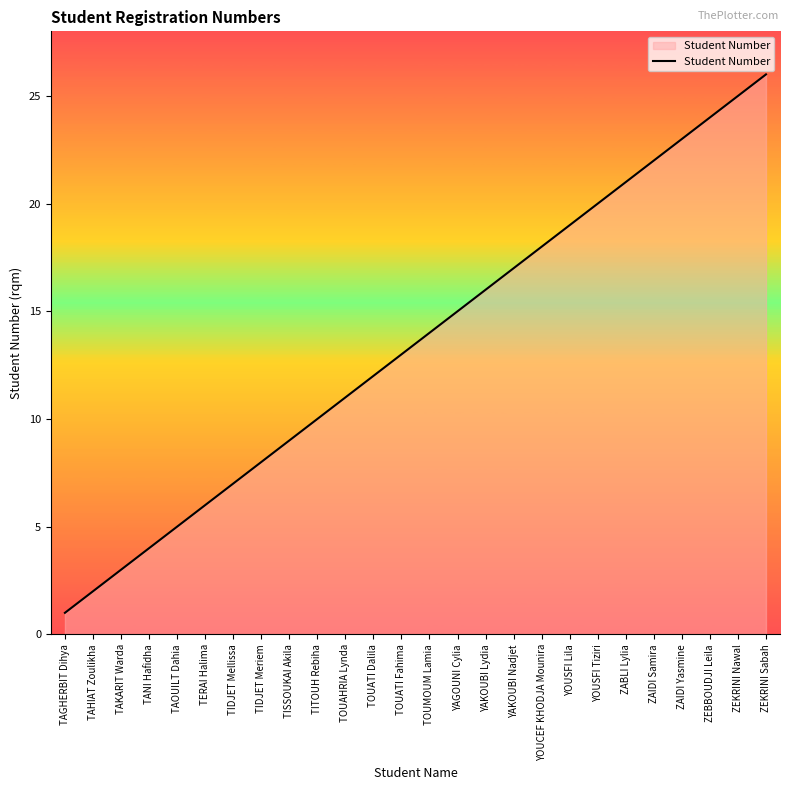

What is the difference between the values at YOUCEF KHODJA Mounira and ZEKRINI Nawal?

7